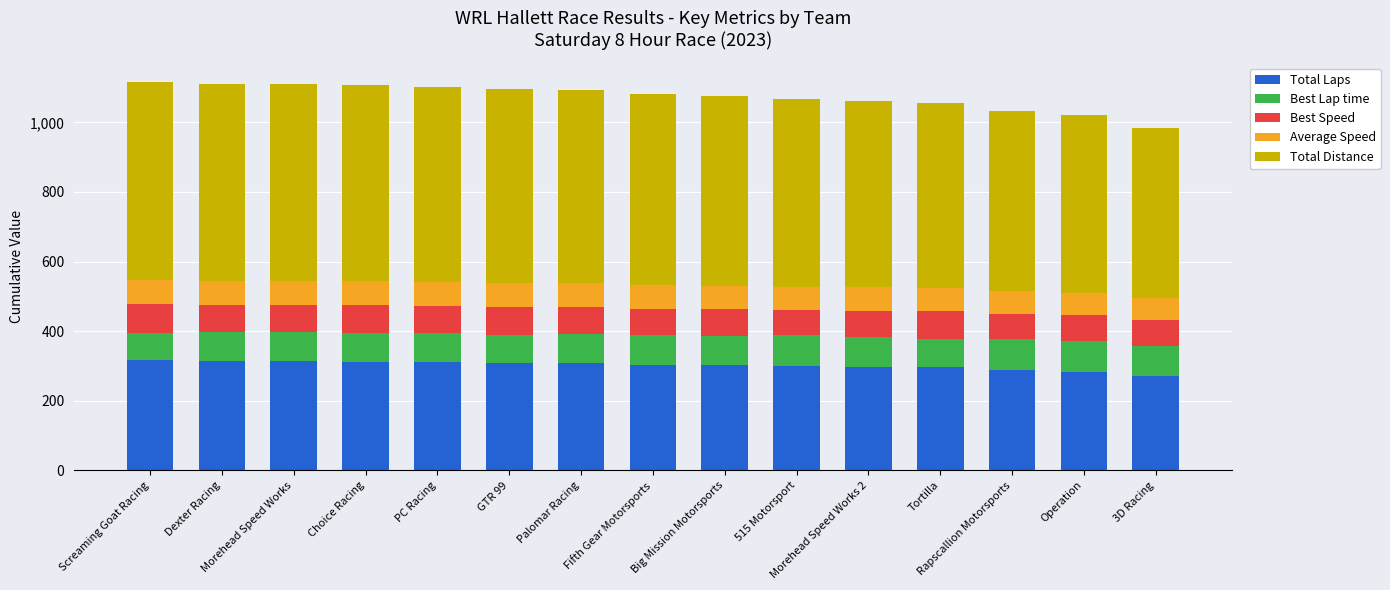

How many series are shown in this chart?

5